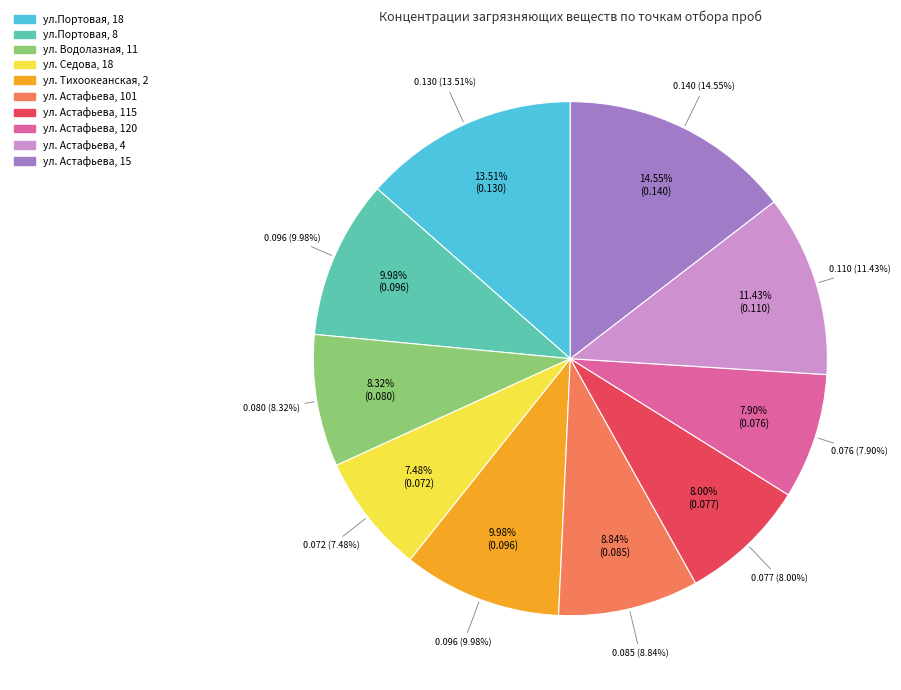

Between ул. Астафьева, 115 and ул. Астафьева, 4, which is larger?

ул. Астафьева, 4